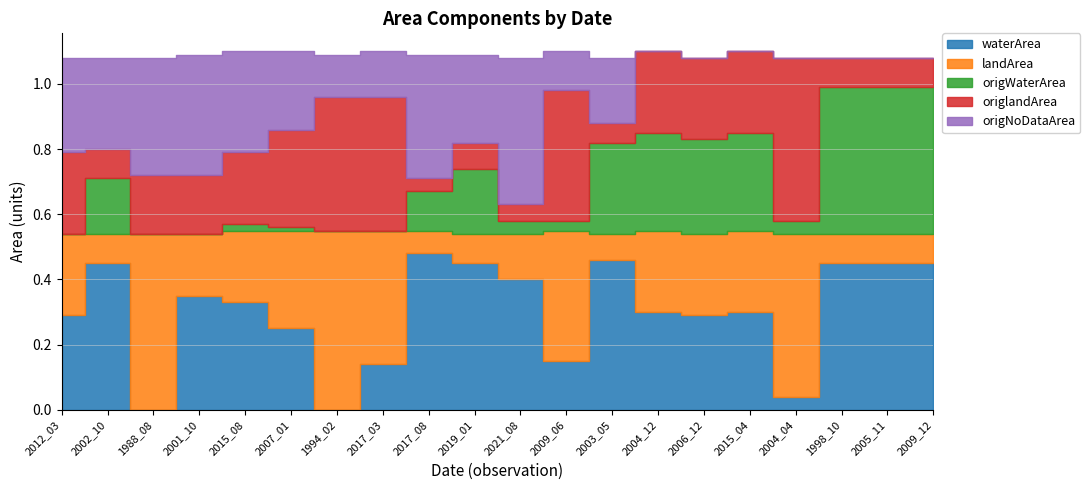

What is the difference between the maximum and minimum values in the origlandArea series?

0.5